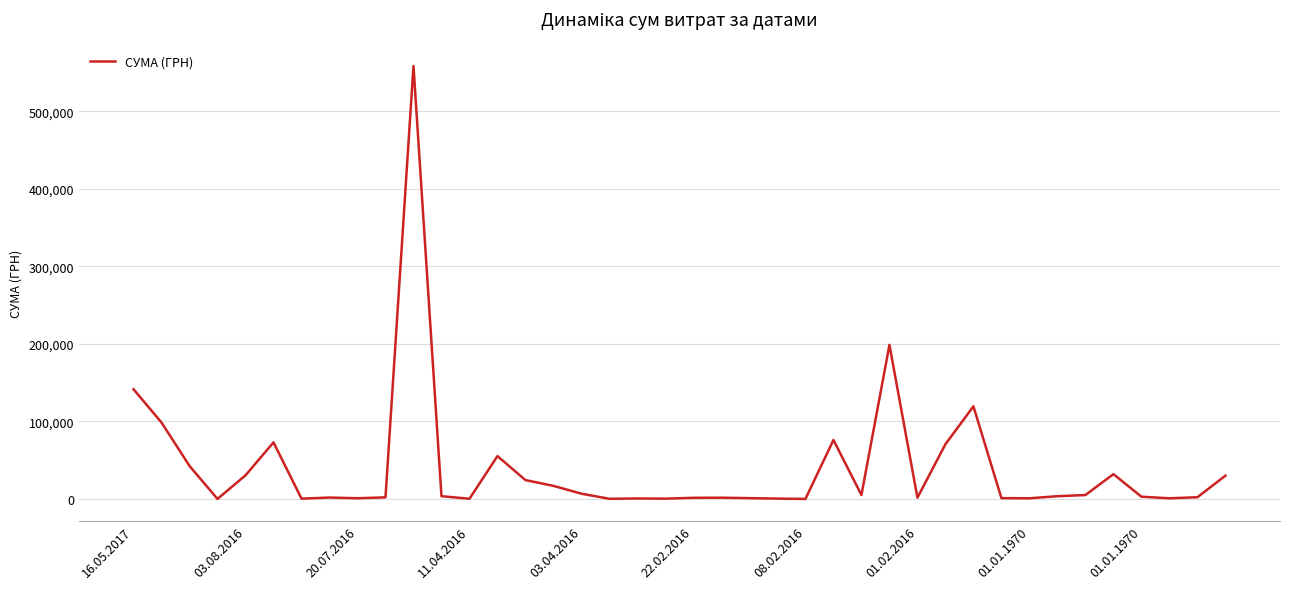

What is the greatest value displayed?

558503.0